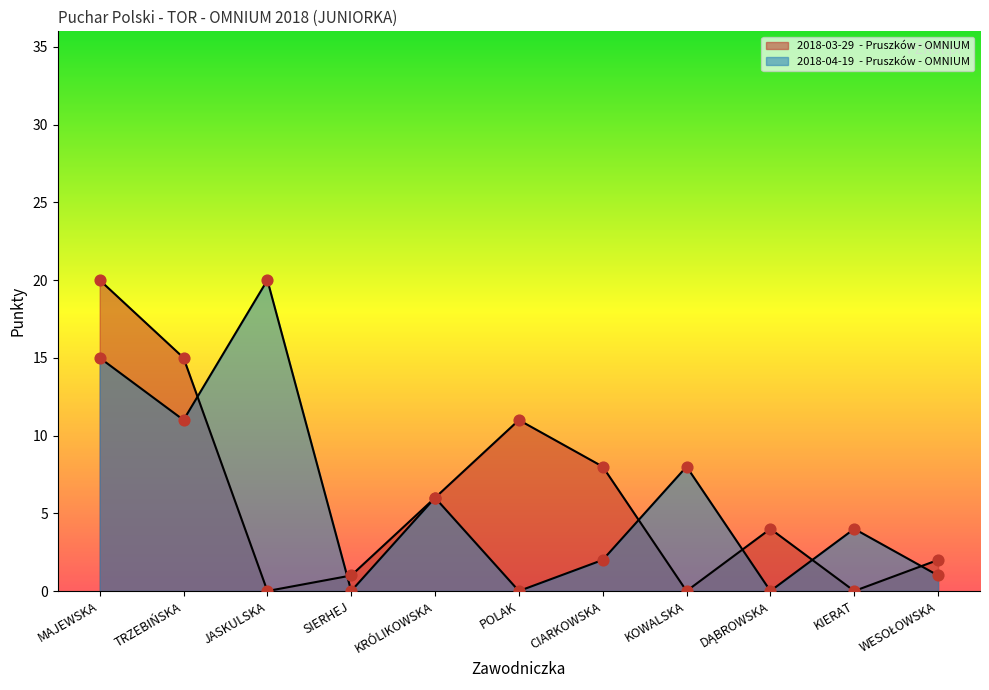

Which series reaches the maximum Y coordinate?

2018-03-29  - Pruszków - OMNIUM